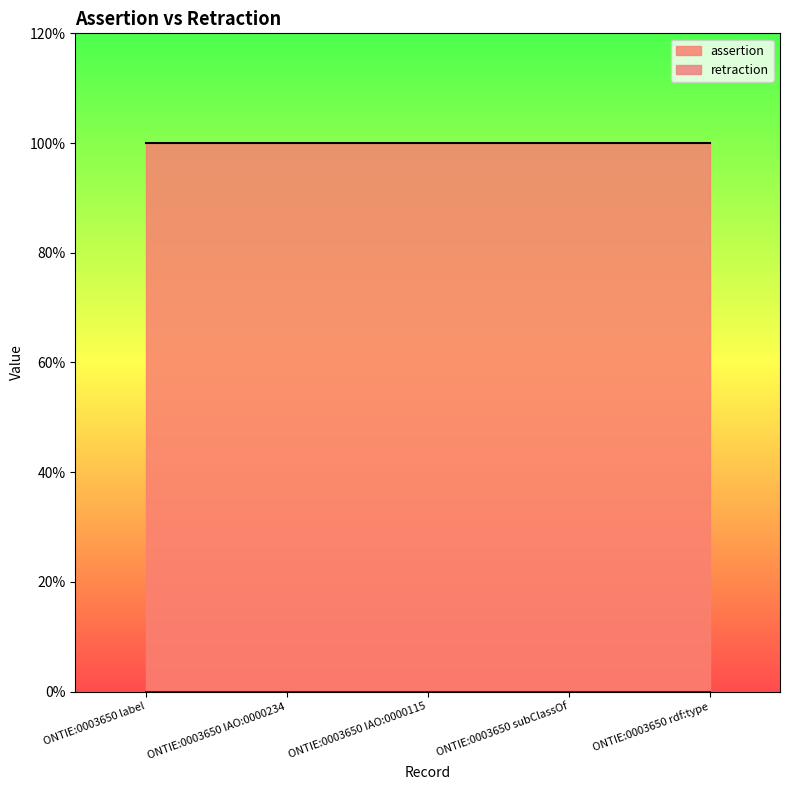

Reading left to right, extract all data points from this chart.

assertion: 1	1	1	1	1
retraction: 0	0	0	0	0